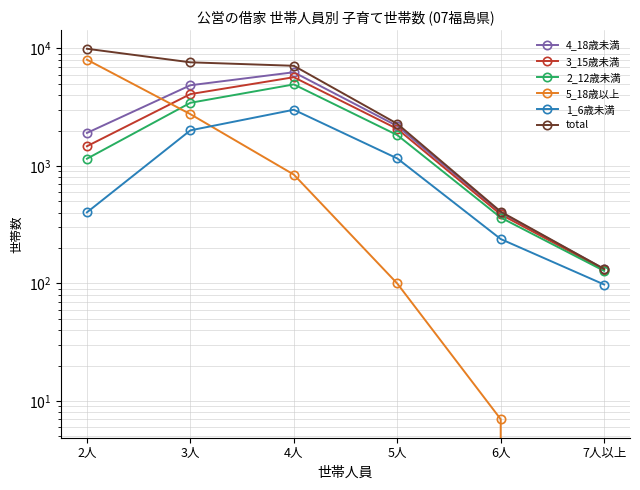

Where does the 5_18歳以上 series first go above 845?

2人